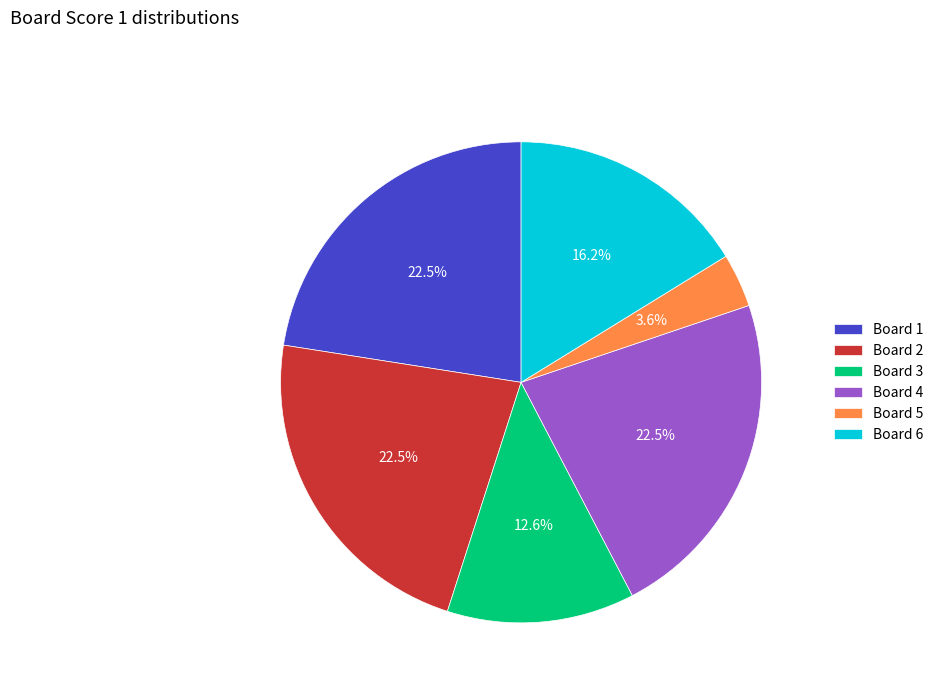

Count the number of slices in the pie.

6